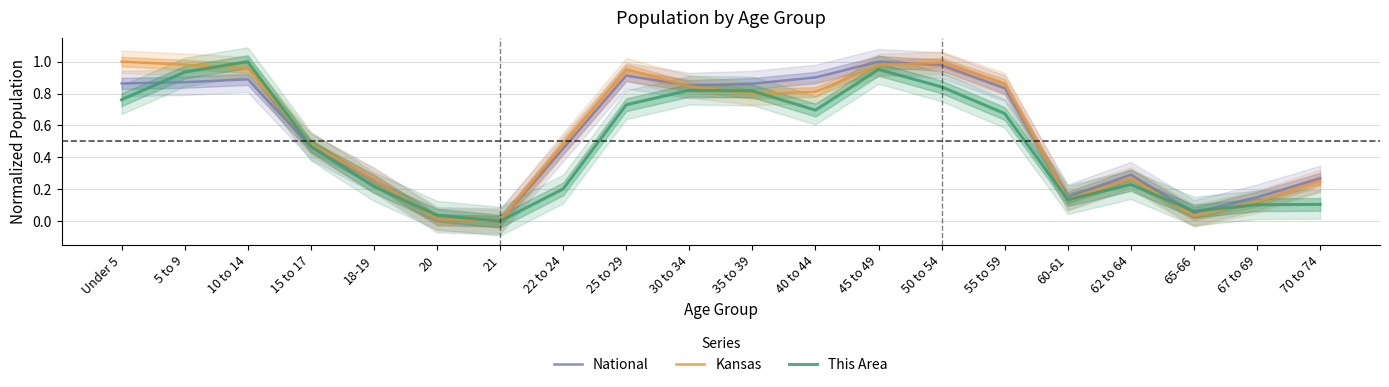

What are all the series names shown in the legend?

National, Kansas, This Area